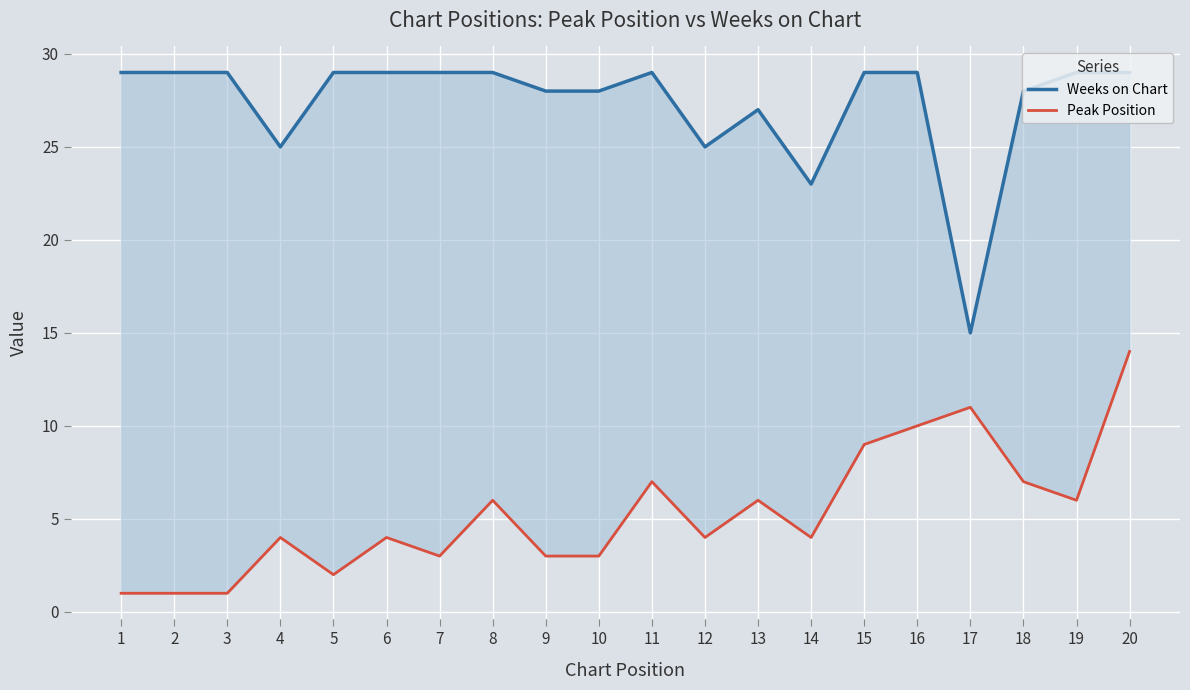

What is the minimum value shown in the chart?

1